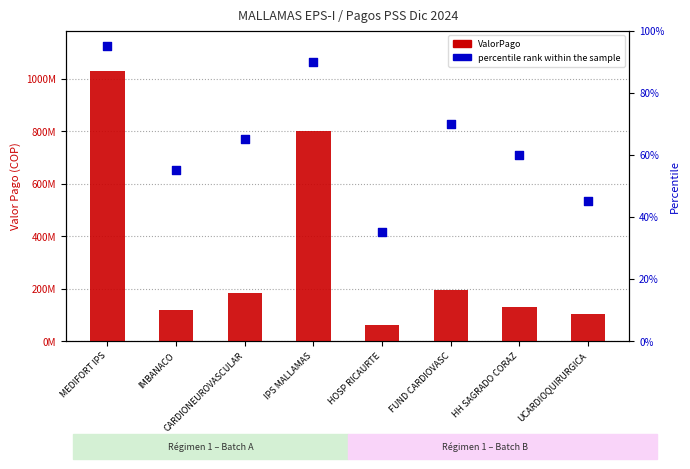

What are all the series names shown in the legend?

ValorPago, percentile rank within the sample